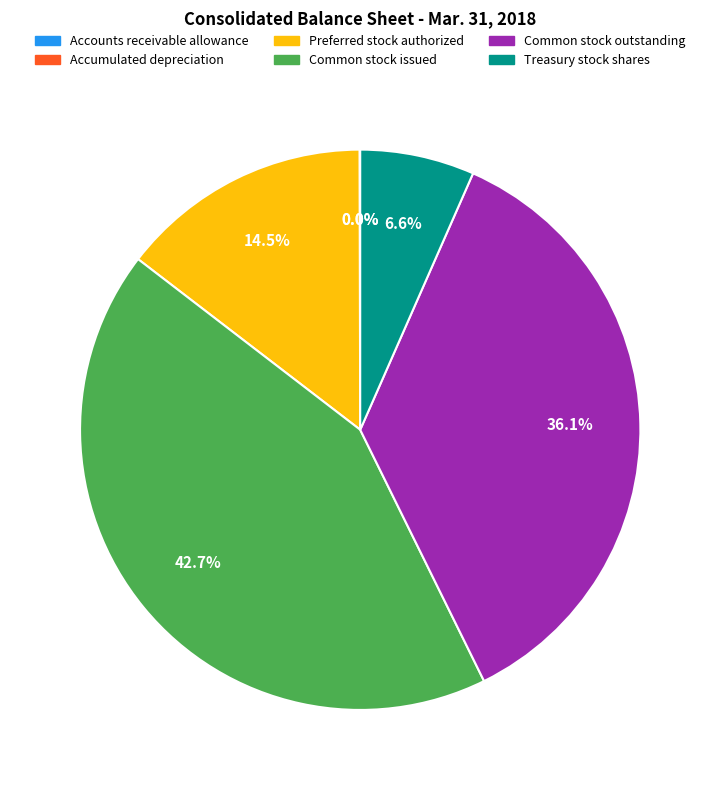

How much of the chart is everything except Common stock outstanding?

63.9%